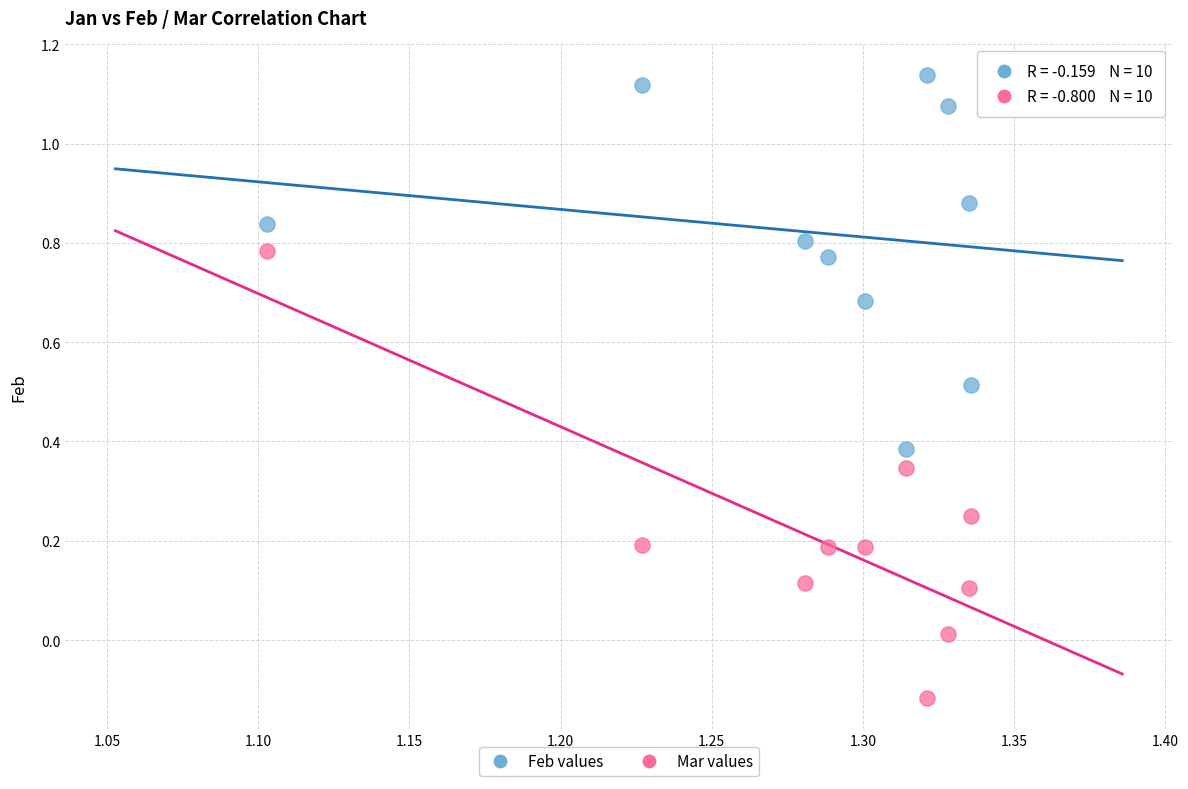

Across all data points, what is the range of Y values (max minus min)?

1.3